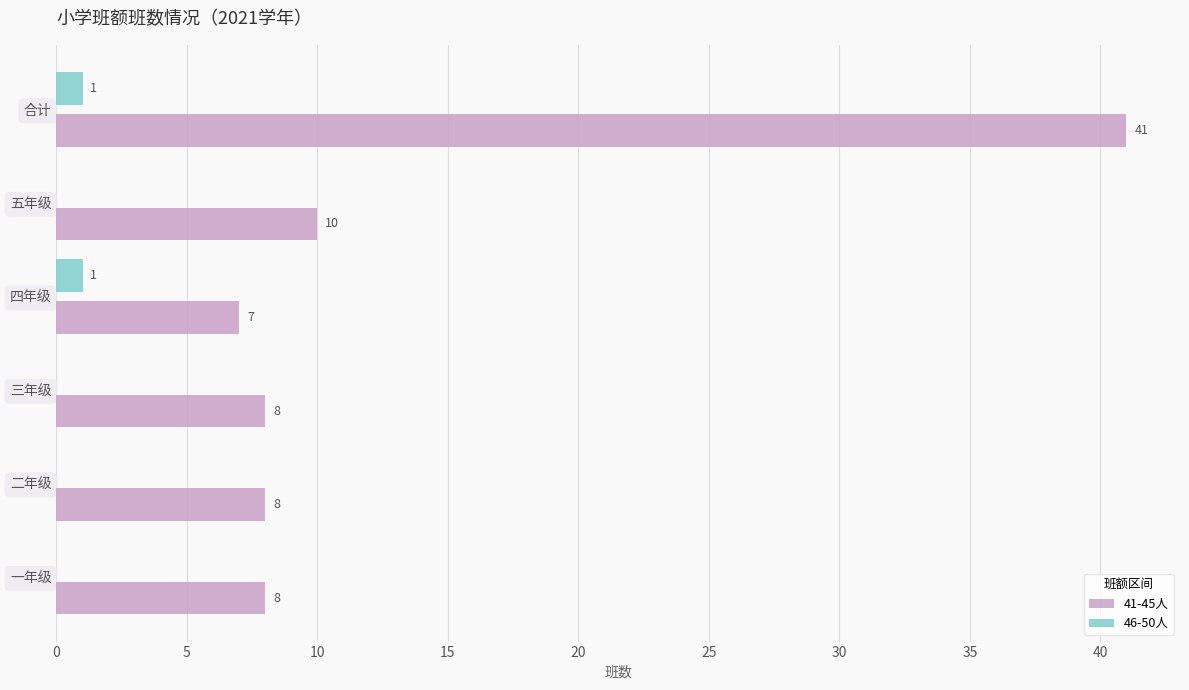

How many data points in 46-50人 are above 0?

2